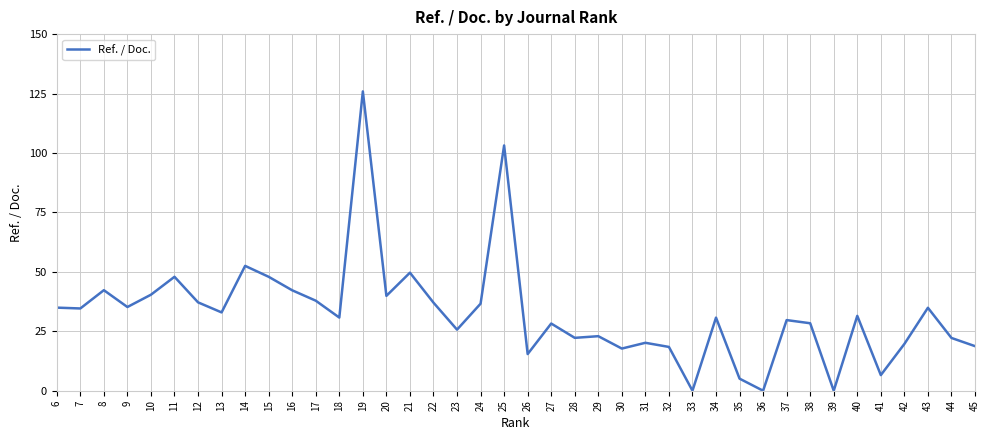

Does the chart display data point markers on the line(s)?

No